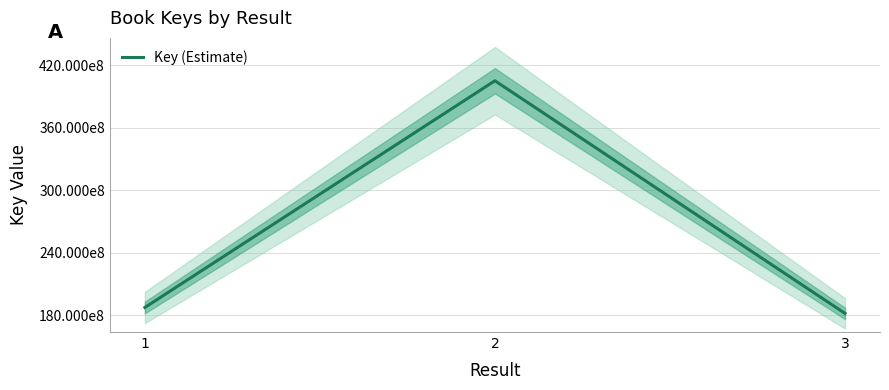

What is the value of the 3rd point from the left?

181702725